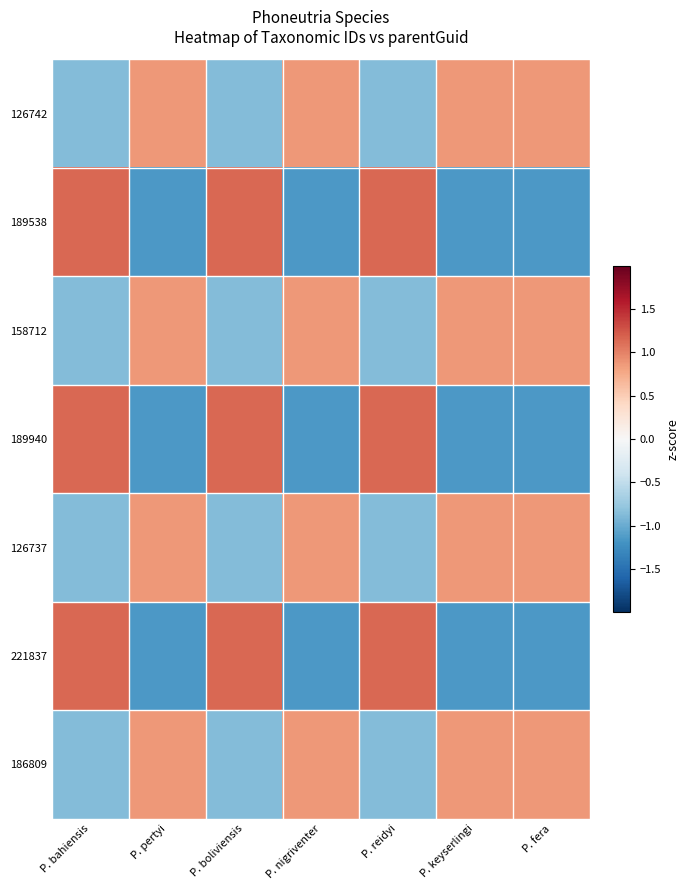

What is the greatest value displayed?

1.2